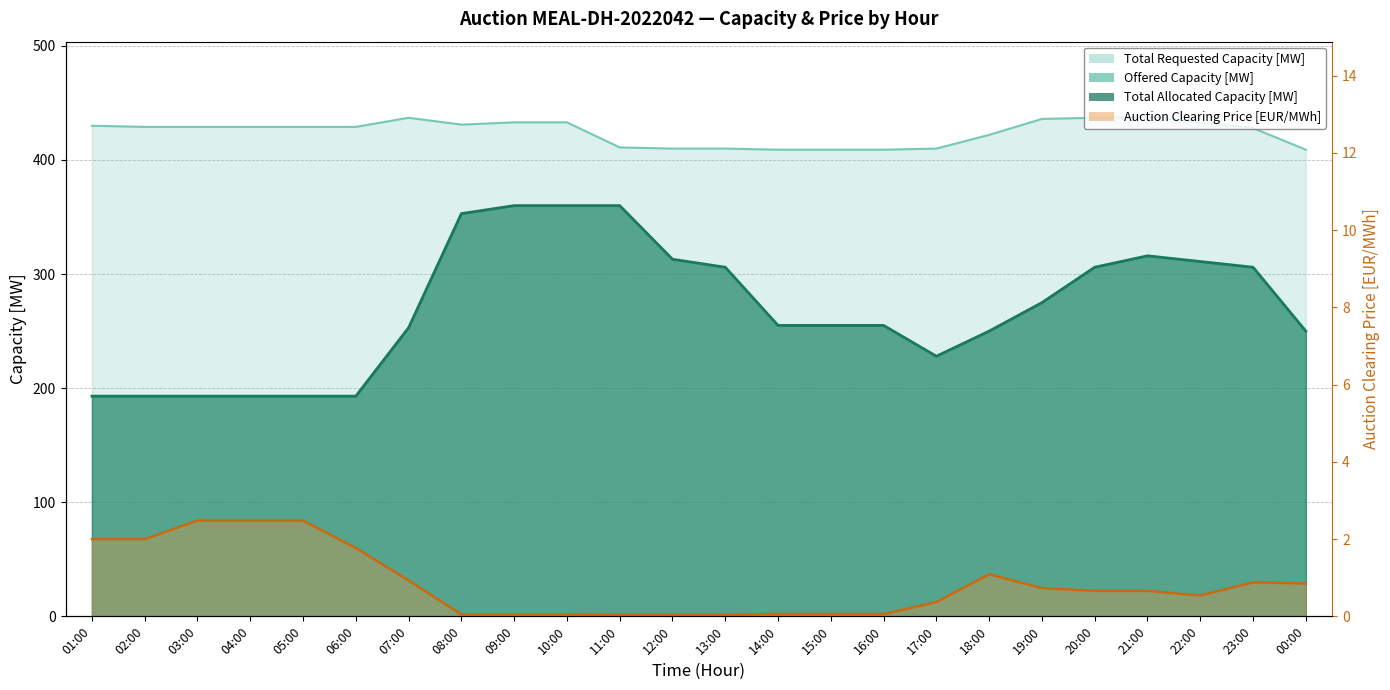

At which label does Total Requested Capacity [MW] reach its minimum?

14:00